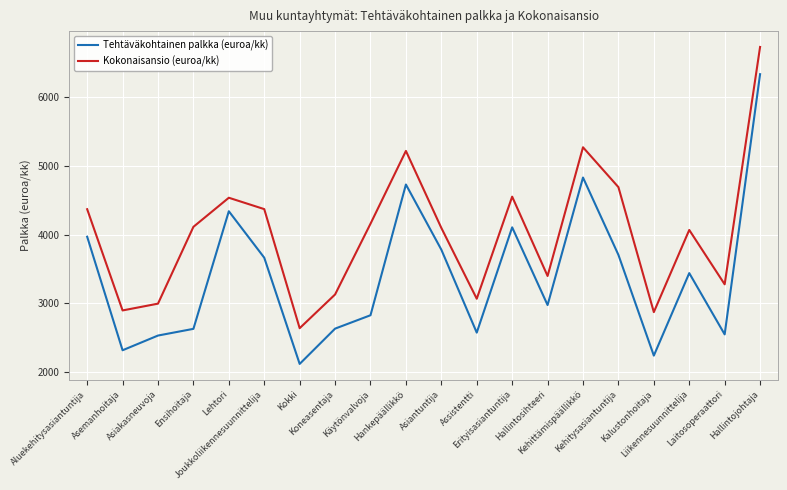

What position from the left is Lehtori?

5